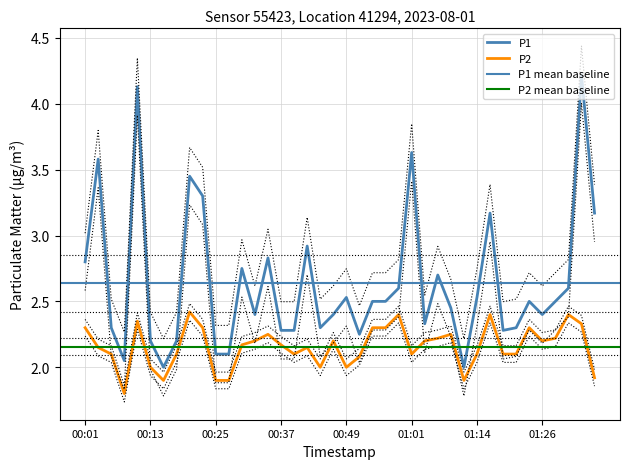

At which category is the sum across all series the highest?

01:33